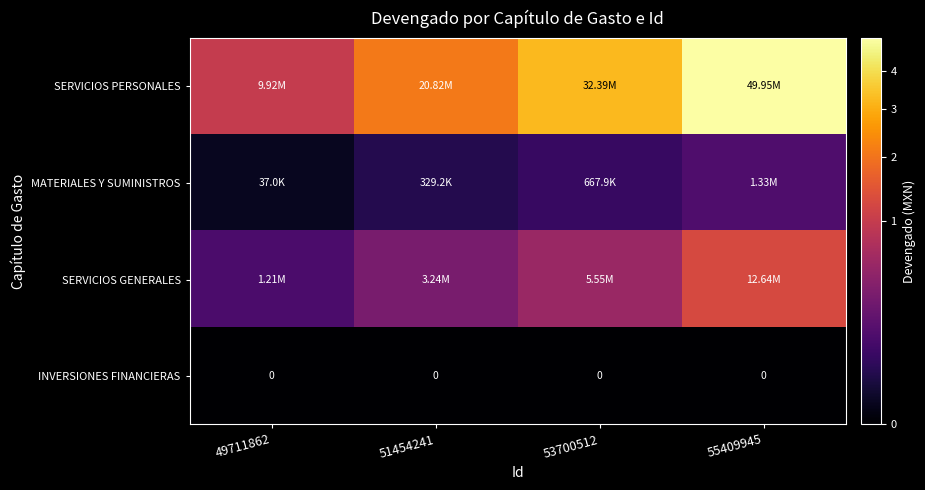

Between 53700512 and 51454241, which is larger?

53700512